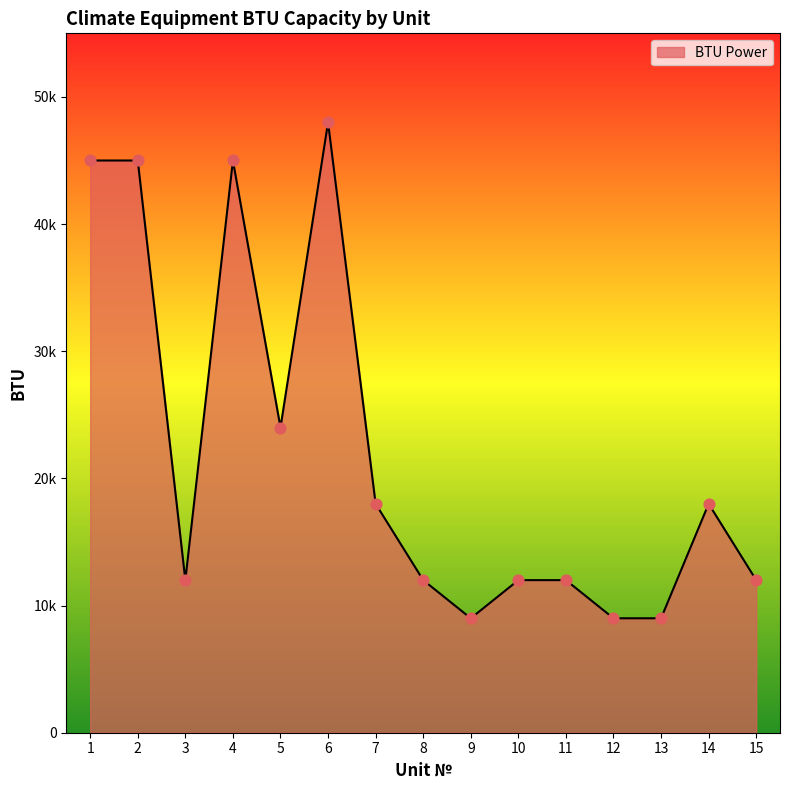

Which has a higher value, 10 or 4?

4